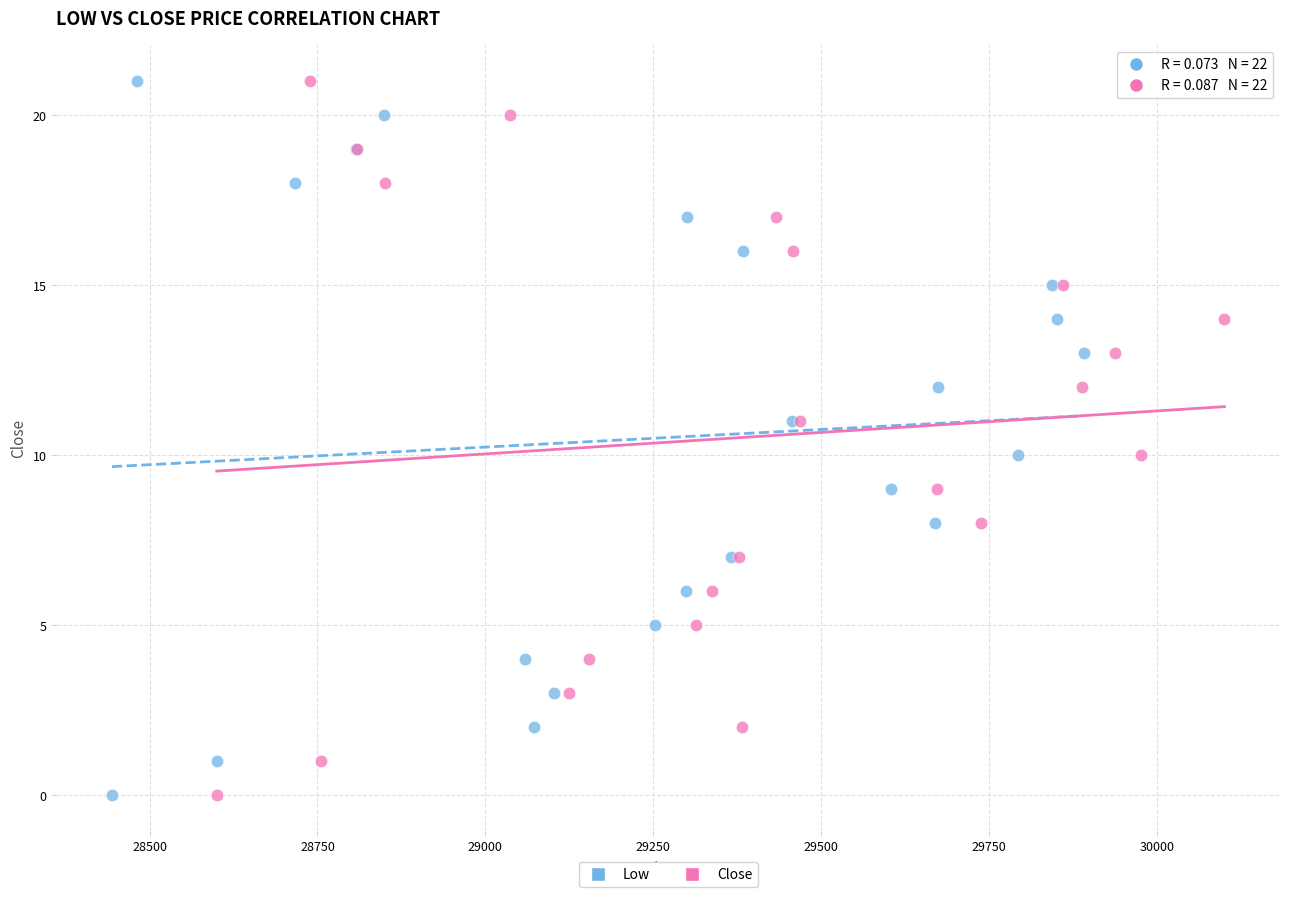

What are all the series names shown in the legend?

Low, Close